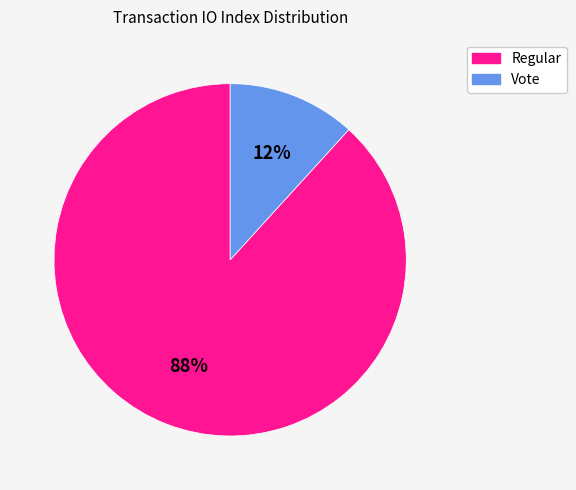

The Vote slice represents 12% of the pie. True or false?

True